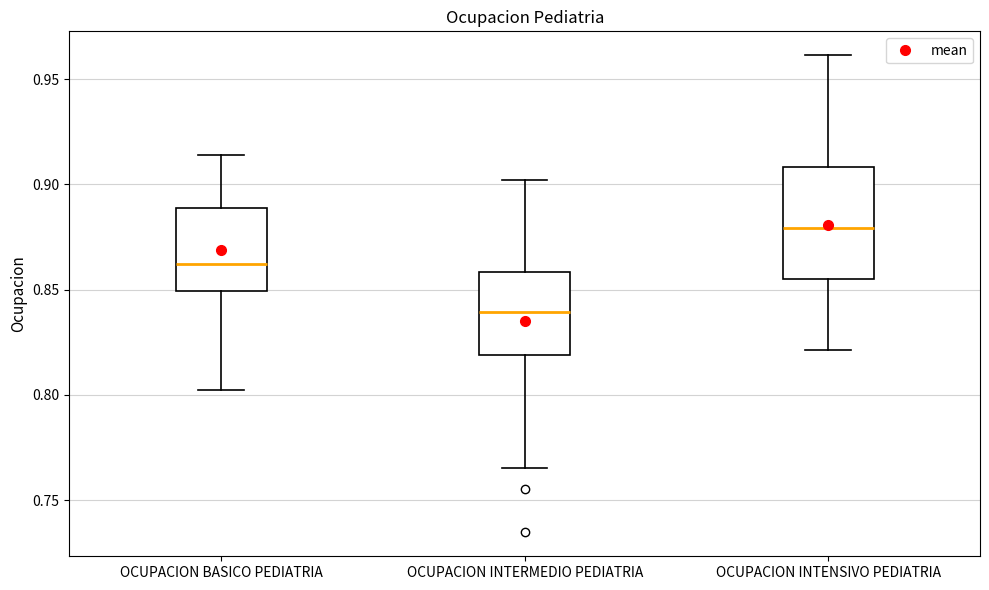

Reading left to right, transcribe this box plot: for each box, give where its median line is, the range the box spans, and where its two whiskers end, as read against the y-axis. The values are not printed on the chart, so give them approximately, as read against the axis.

OCUPACION BASICO PEDIATRIA: median 0.860, box 0.850 to 0.890, whiskers 0.800 to 0.915
OCUPACION INTERMEDIO PEDIATRIA: median 0.840, box 0.820 to 0.860, whiskers 0.765 to 0.900
OCUPACION INTENSIVO PEDIATRIA: median 0.880, box 0.855 to 0.910, whiskers 0.820 to 0.960